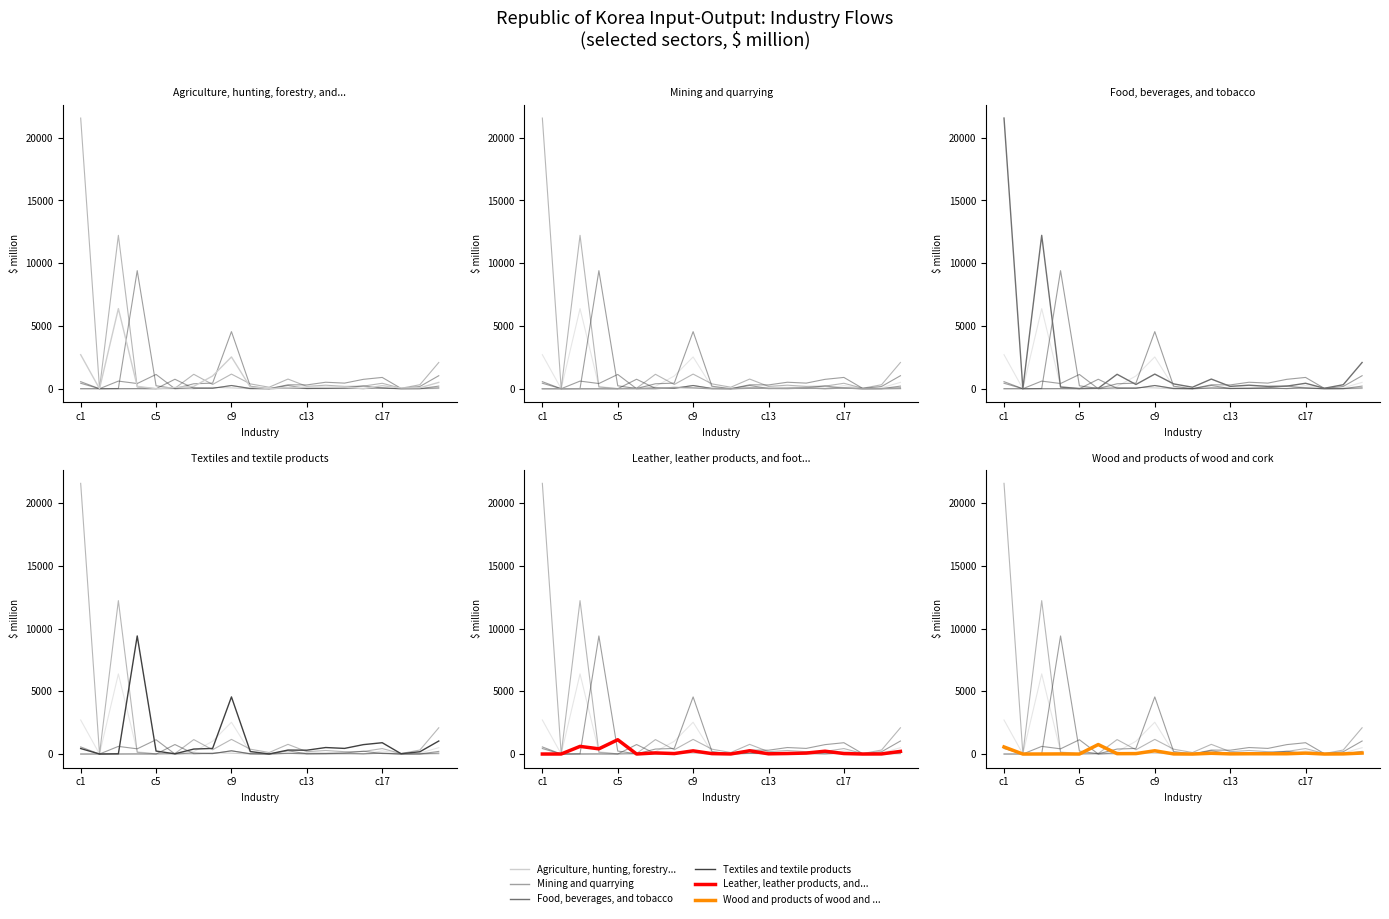

Reading left to right, list all the values displayed in this chart.

Agriculture, hunting, forestry, and fishing: 2712.0	0.9	6384.5	194.6	1.9	99.9	190.5	1018.3	2534.0	132.8	5.7	85.5	128.1	115.1	136.5	2.2	249.3	61.0	77.9	506.9
Mining and quarrying: 2.5	0.1	2.8	3.7	0.7	3.9	3.0	107.6	67.5	3.8	0.3	40.9	34.8	15.6	68.0	6.5	60.6	6.2	2.8	18.2
Food, beverages, and tobacco: 21563.2	5.9	12221.0	134.7	17.8	39.4	1152.8	341.0	1168.1	387.6	122.9	772.3	189.8	284.0	188.9	208.0	437.1	40.3	321.4	2091.8
Textiles and textile products: 439.0	2.5	20.4	9407.9	237.2	18.1	397.8	448.5	4551.9	202.2	5.9	317.1	306.0	519.2	449.7	750.5	902.5	27.0	183.2	1038.0
Leather, leather products, and footwear: 1.5	3.7	610.0	416.3	1139.7	2.7	90.0	38.8	255.2	33.8	7.4	260.1	18.6	41.1	78.2	225.7	40.3	2.4	8.8	211.2
Wood and products of wood and cork: 565.5	0.2	4.3	10.7	1.0	757.8	29.8	36.4	262.1	10.2	1.4	60.8	14.2	24.0	22.7	23.3	74.3	2.1	12.2	79.4